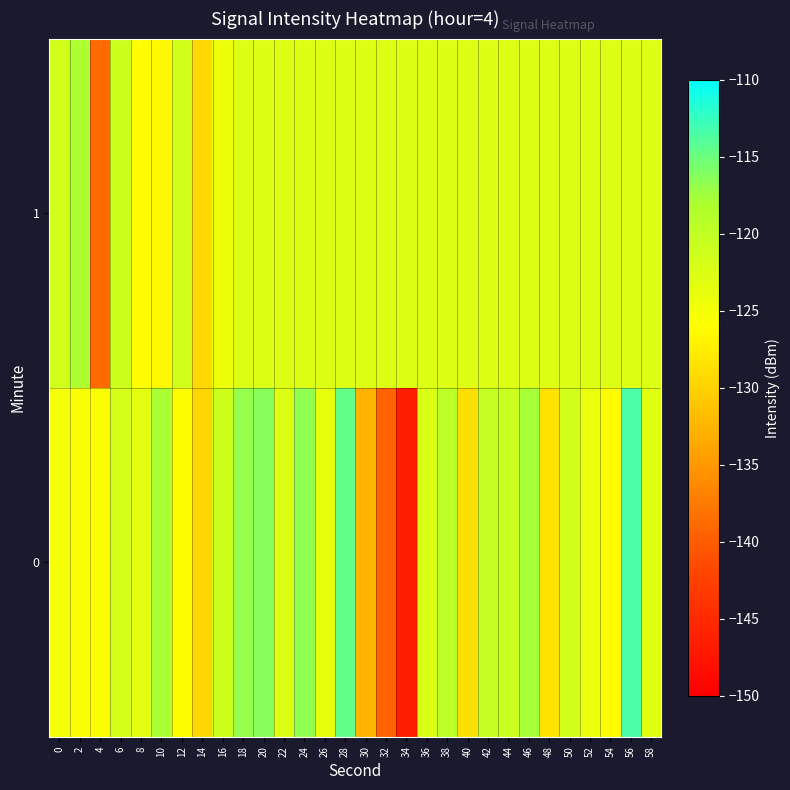

Rank the series by their average value, from highest to lowest.

1, 0